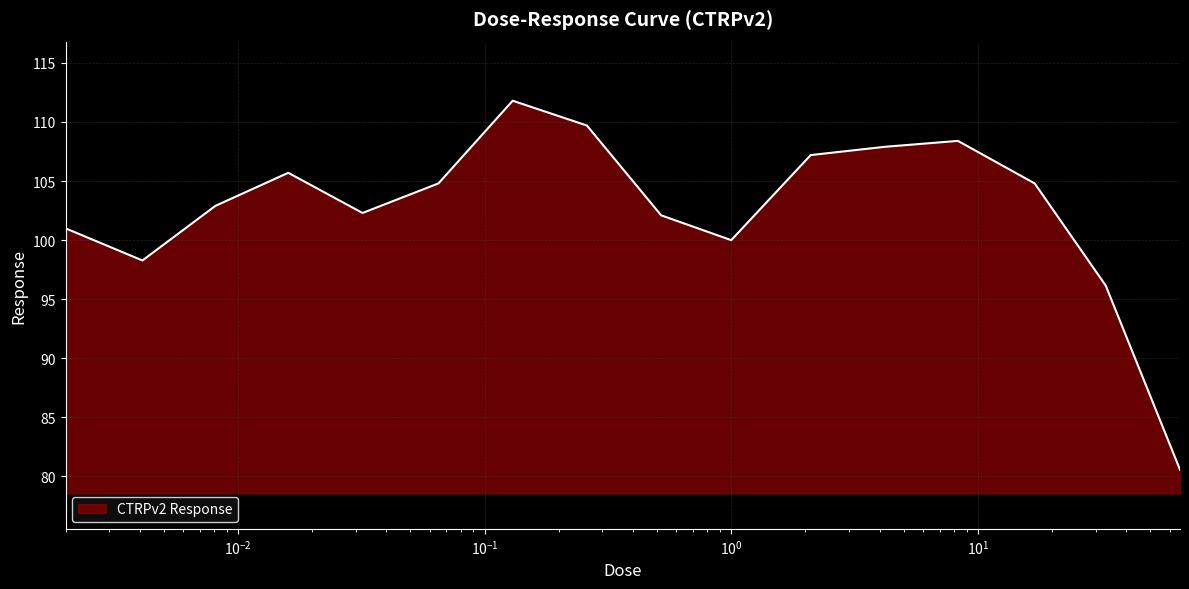

What is the difference between the maximum and minimum values?

31.2